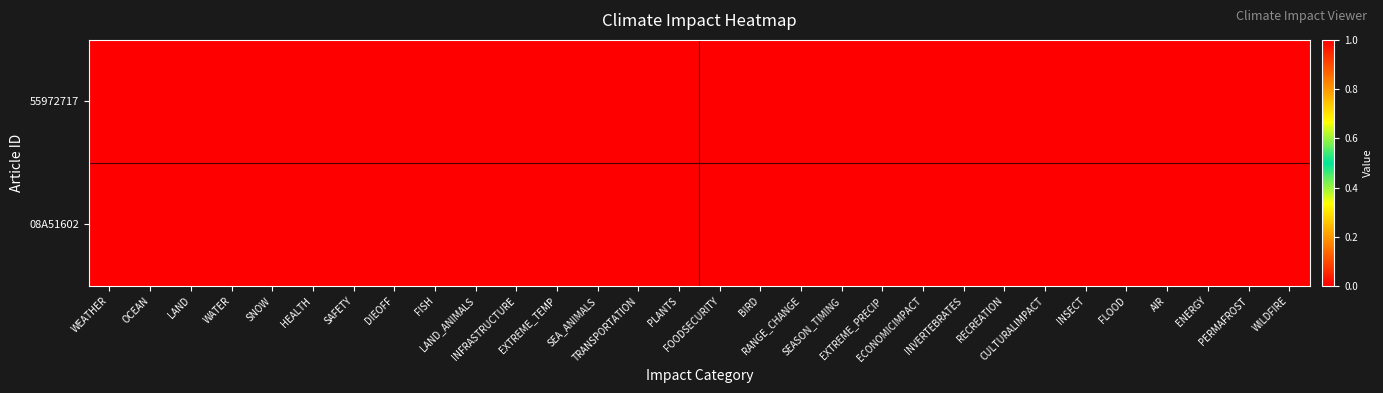

Reading left to right, list all the values displayed in this chart.

55972717: WEATHER=1	OCEAN=1	LAND=1	WATER=0	SNOW=0	HEALTH=0	SAFETY=0	DIEOFF=0	FISH=0	LAND_ANIMALS=0	INFRASTRUCTURE=1	EXTREME_TEMP=0	SEA_ANIMALS=0	TRANSPORTATION=0	PLANTS=0	FOODSECURITY=0	BIRD=0	RANGE_CHANGE=0	SEASON_TIMING=0	EXTREME_PRECIP=0	ECONOMICIMPACT=1	INVERTEBRATES=0	RECREATION=0	CULTURALIMPACT=0	INSECT=0	FLOOD=0	AIR=0	ENERGY=0	PERMAFROST=0	WILDFIRE=0
08A51602: WEATHER=1	OCEAN=1	LAND=0	WATER=0	SNOW=0	HEALTH=0	SAFETY=0	DIEOFF=0	FISH=0	LAND_ANIMALS=0	INFRASTRUCTURE=1	EXTREME_TEMP=0	SEA_ANIMALS=0	TRANSPORTATION=1	PLANTS=0	FOODSECURITY=0	BIRD=0	RANGE_CHANGE=0	SEASON_TIMING=0	EXTREME_PRECIP=0	ECONOMICIMPACT=0	INVERTEBRATES=0	RECREATION=1	CULTURALIMPACT=0	INSECT=0	FLOOD=0	AIR=0	ENERGY=1	PERMAFROST=0	WILDFIRE=0